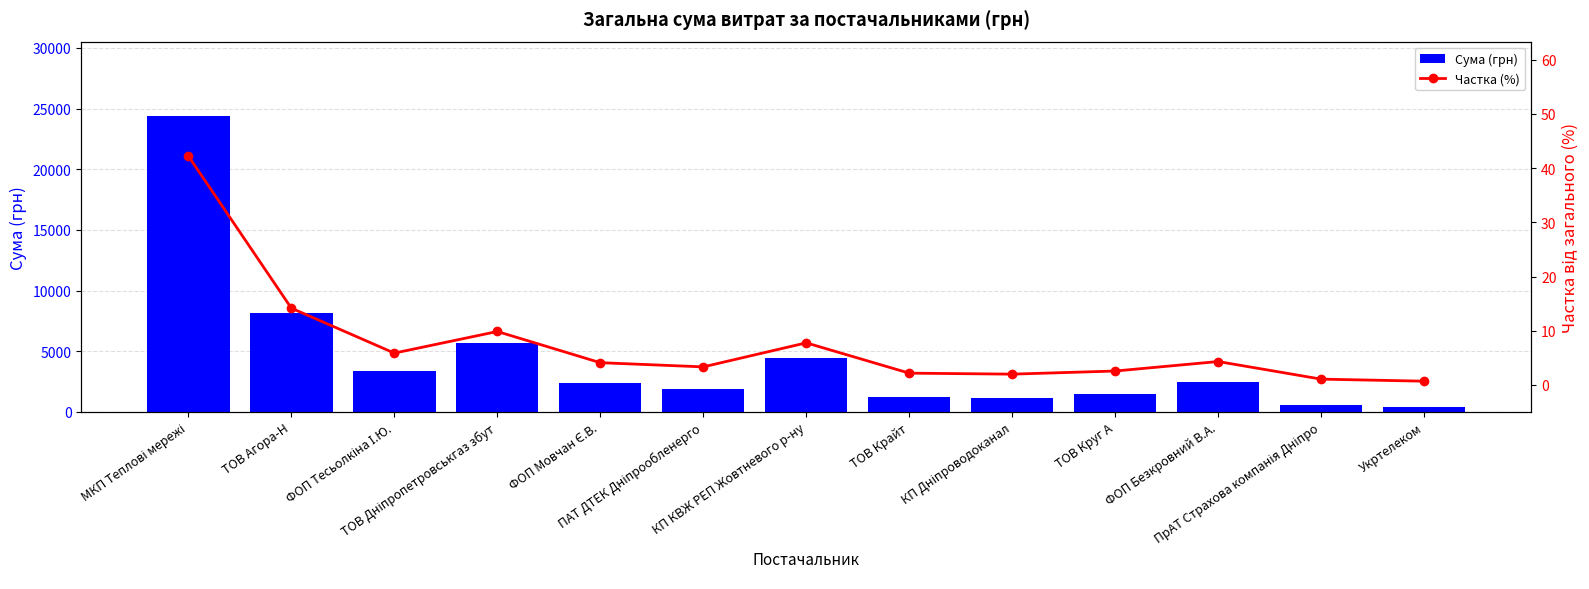

What is the label of the 11th bar from the right?

ФОП Тесьолкіна І.Ю.